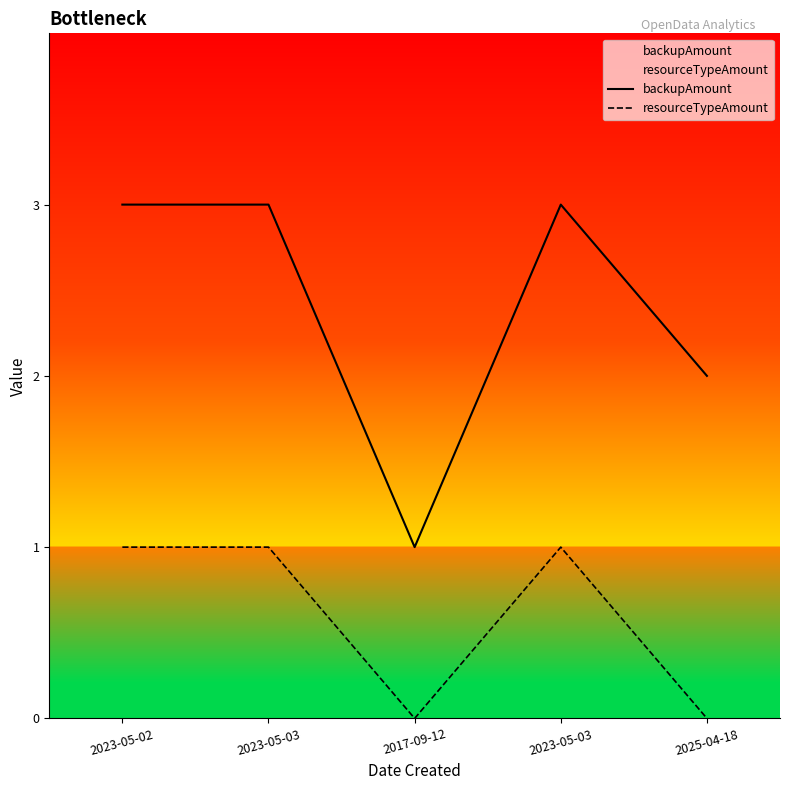

How many values in resourceTypeAmount are above zero?

3